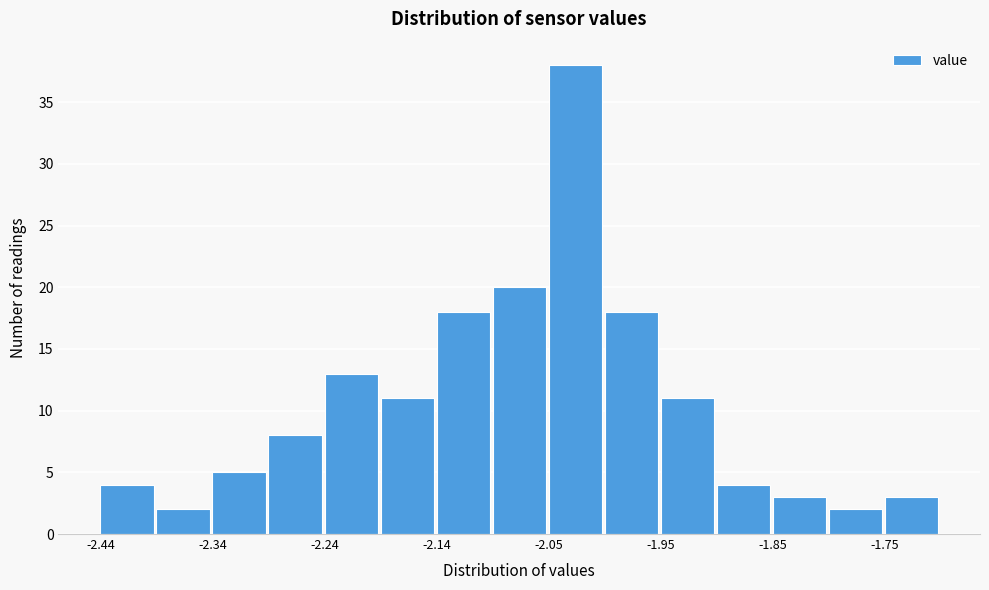

Reading left to right, list every bar in this chart as the range it spans on the x-axis followed by its height. Neither the bar edges nor the heights are printed on the chart, so give them approximately, as read against the axes.

-2.44 to -2.39: 4
-2.39 to -2.34: 2
-2.34 to -2.29: 5
-2.29 to -2.24: 8
-2.24 to -2.19: 13
-2.19 to -2.14: 11
-2.14 to -2.09: 18
-2.09 to -2.05: 20
-2.05 to -2.00: 38
-2.00 to -1.95: 18
-1.95 to -1.90: 11
-1.90 to -1.85: 4
-1.85 to -1.80: 3
-1.80 to -1.75: 2
-1.75 to -1.70: 3